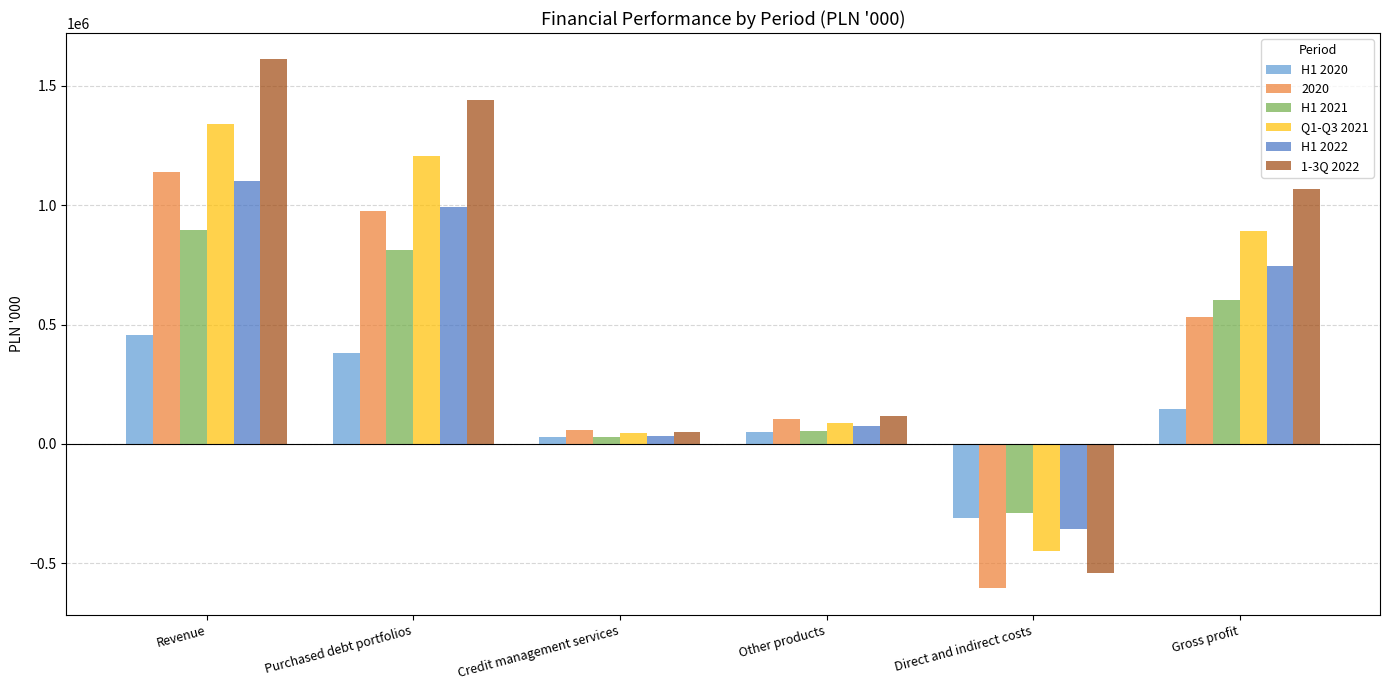

How many groups of bars are there?

6